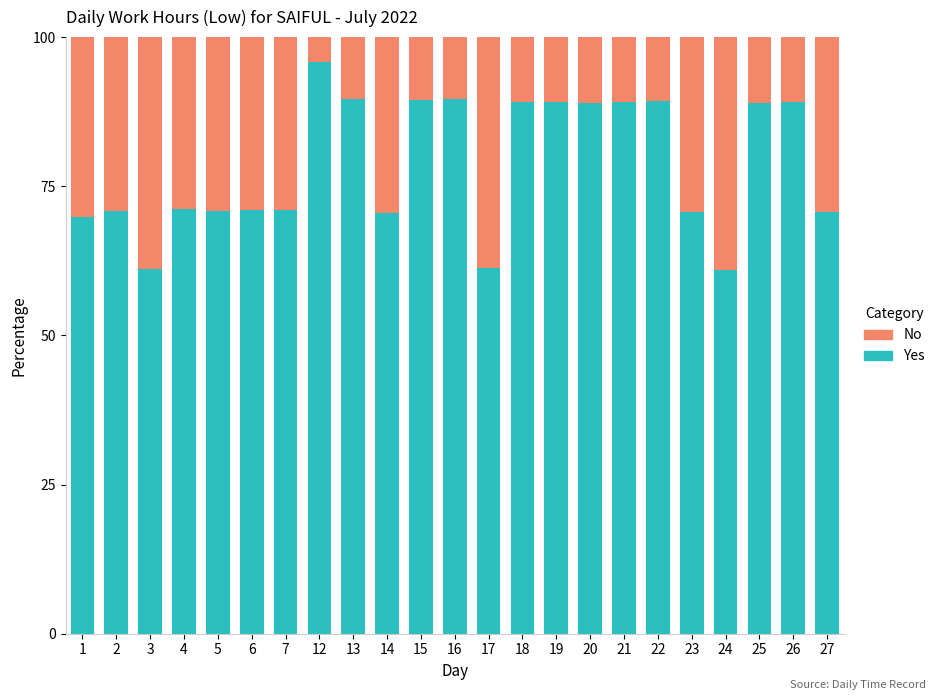

Is it true that Yes equals 47.8 at 6?

False